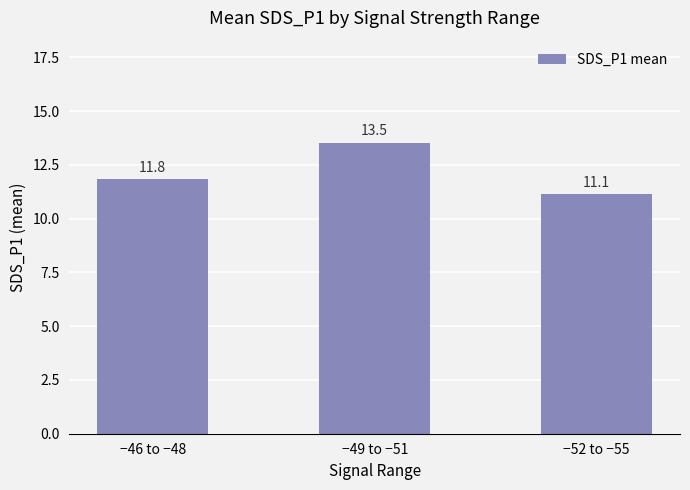

Rank the categories by value from lowest to highest.

−52 to −55, −46 to −48, −49 to −51